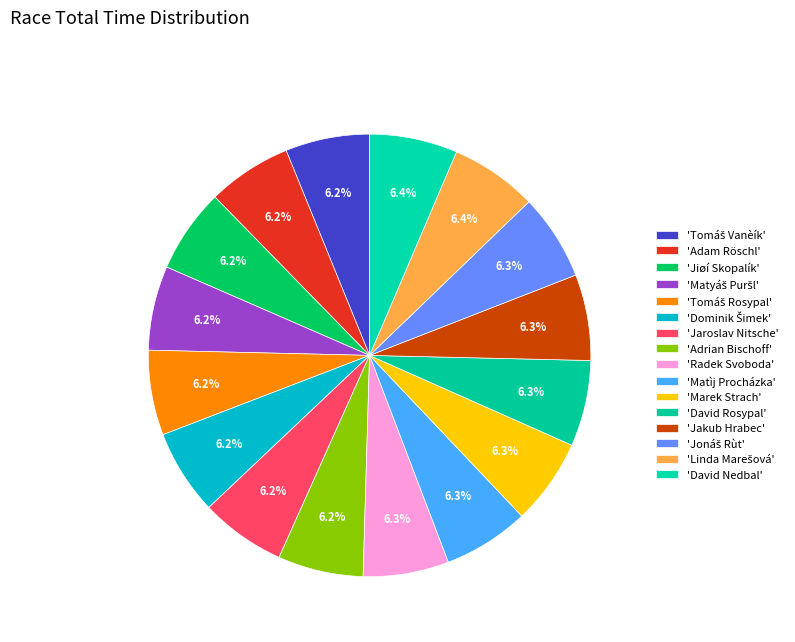

Count the number of slices in the pie.

16